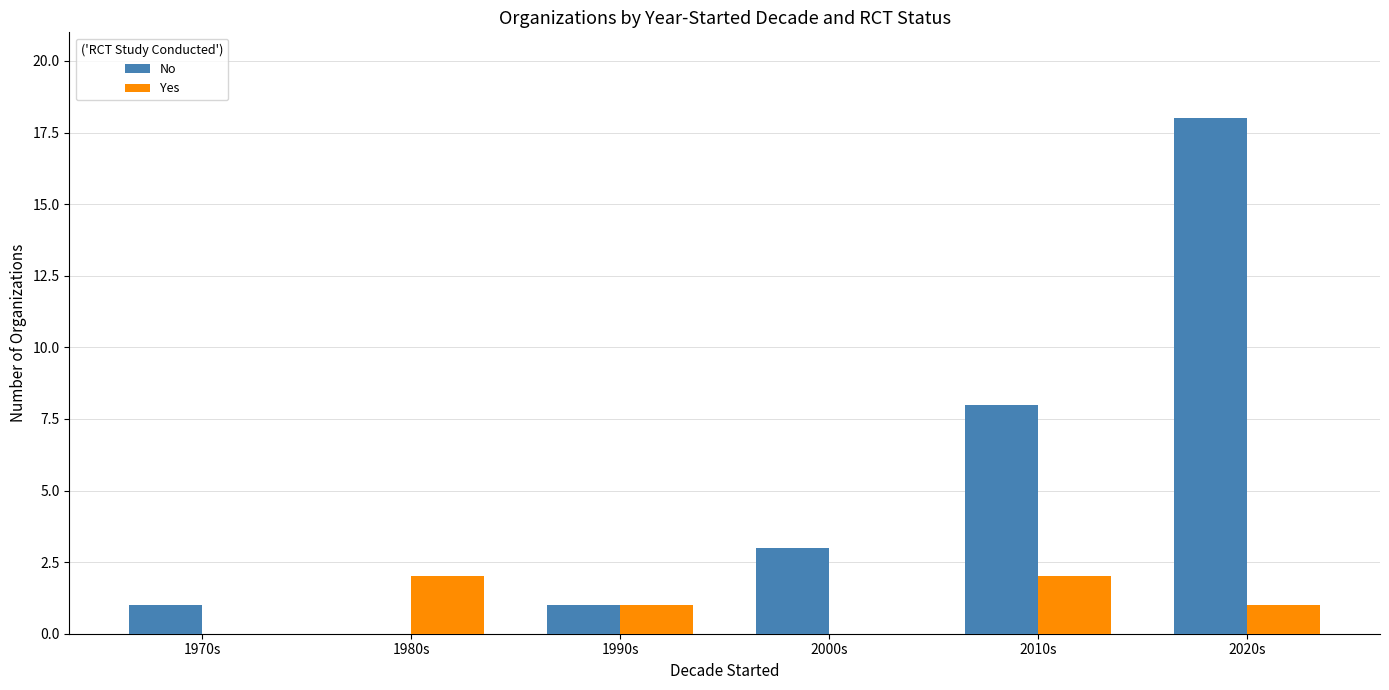

What is the sum of the Yes values at 1980s and 2000s?

2